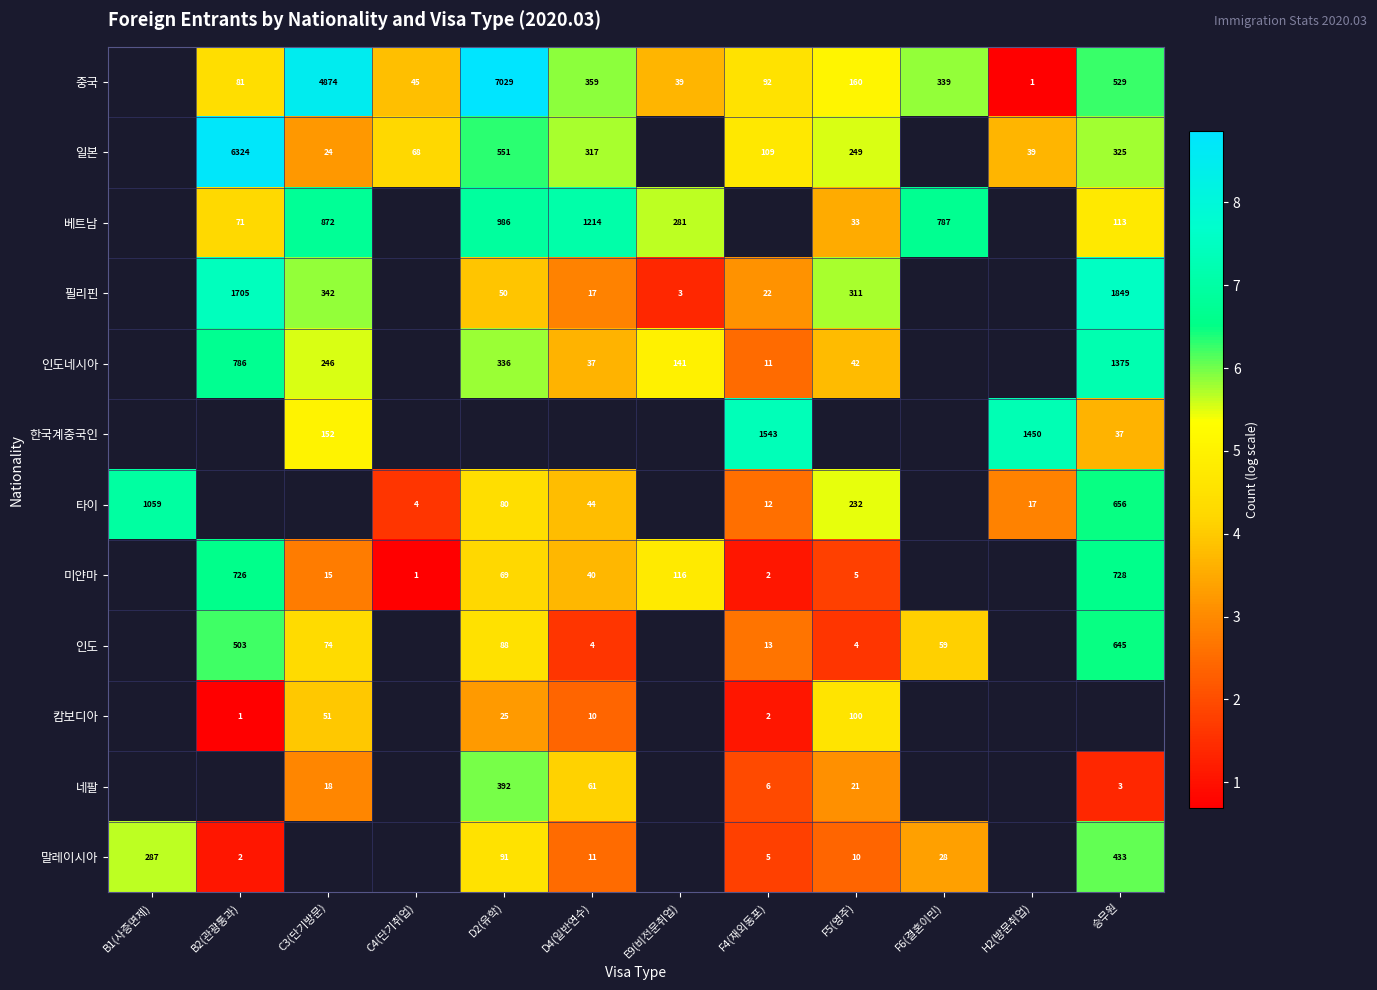

How many categories are shown in the chart?

12